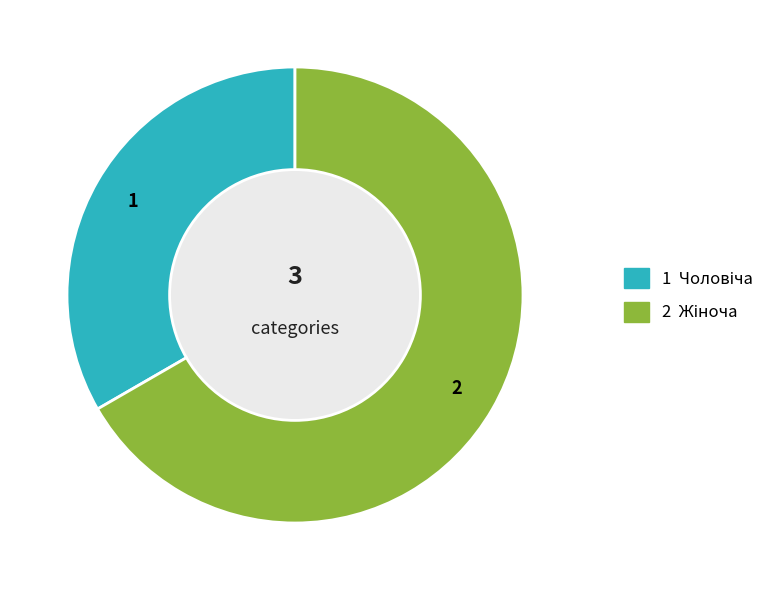

How many slices are in this pie chart?

2